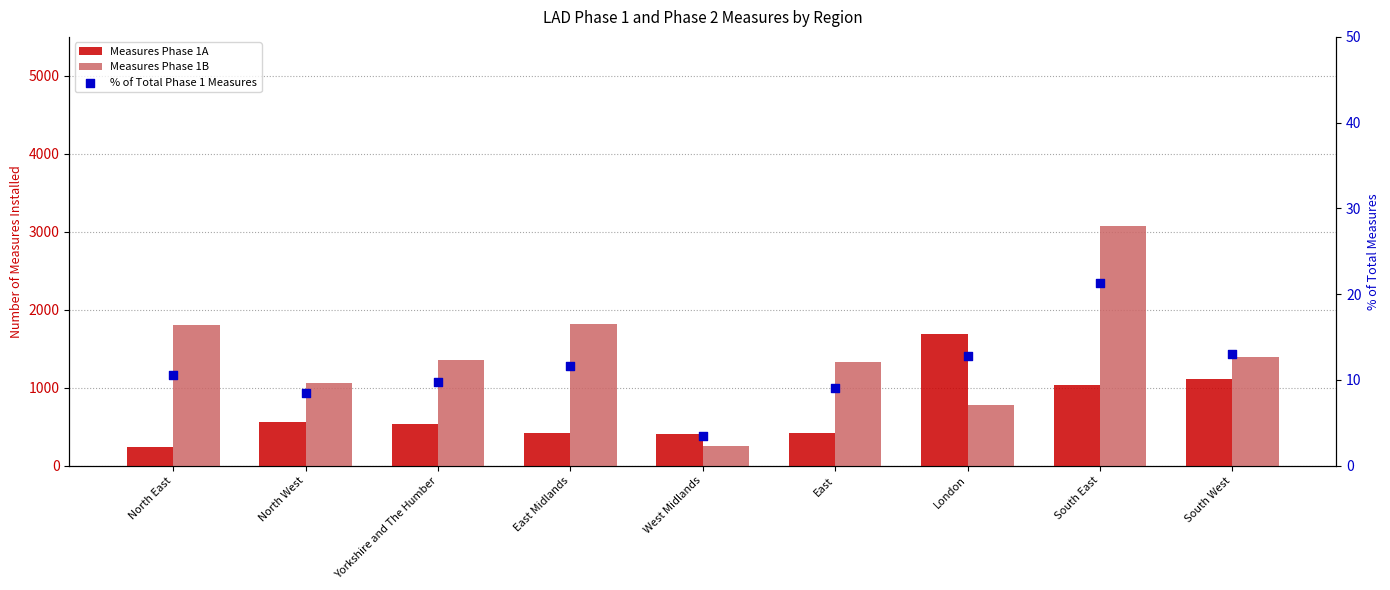

What are all the series names shown in the legend?

Measures Phase 1A, Measures Phase 1B, % of Total Phase 1 Measures